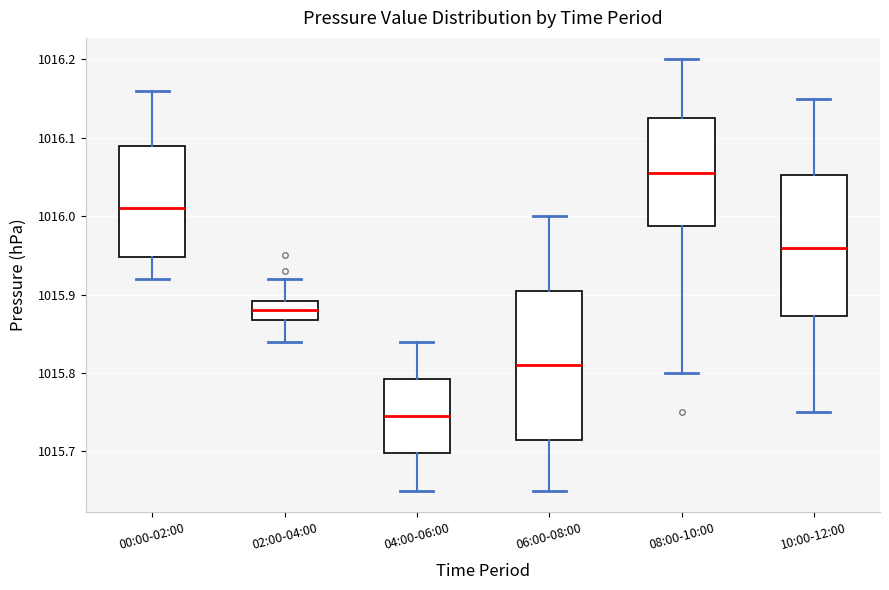

Reading left to right, transcribe this box plot: for each box, give where its median line is, the range the box spans, and where its two whiskers end, as read against the y-axis. The values are not printed on the chart, so give them approximately, as read against the axis.

00:00-02:00: median 1016.01, box 1015.95 to 1016.09, whiskers 1015.92 to 1016.16
02:00-04:00: median 1015.88, box 1015.87 to 1015.89, whiskers 1015.84 to 1015.92
04:00-06:00: median 1015.75, box 1015.70 to 1015.79, whiskers 1015.65 to 1015.84
06:00-08:00: median 1015.81, box 1015.72 to 1015.91, whiskers 1015.65 to 1016.00
08:00-10:00: median 1016.06, box 1015.99 to 1016.13, whiskers 1015.80 to 1016.20
10:00-12:00: median 1015.96, box 1015.87 to 1016.05, whiskers 1015.75 to 1016.15